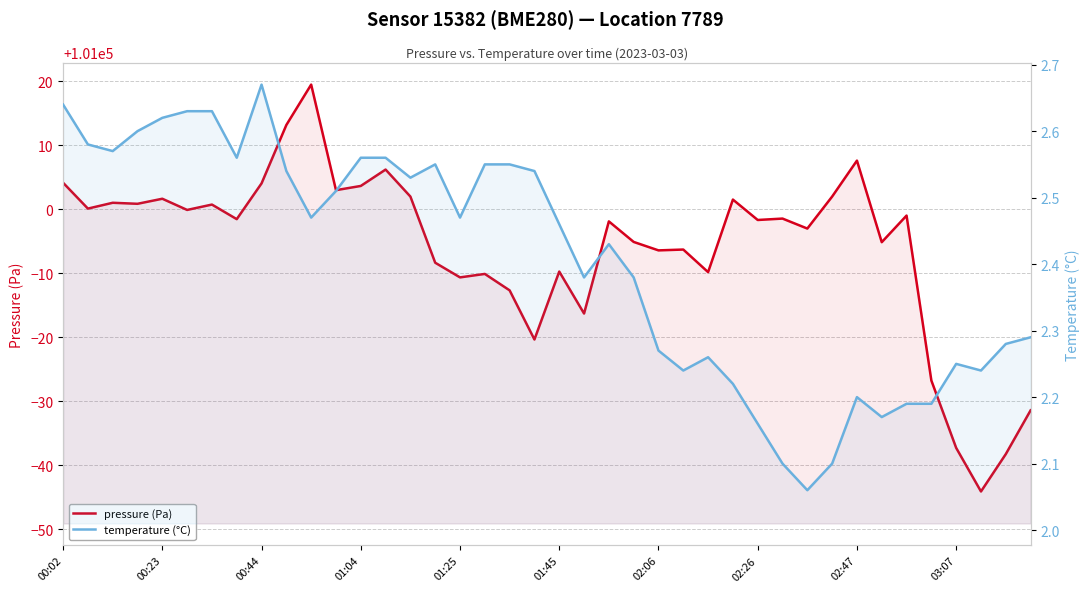

What is the approximate value of temperature (°C) at 00:02?

2.6